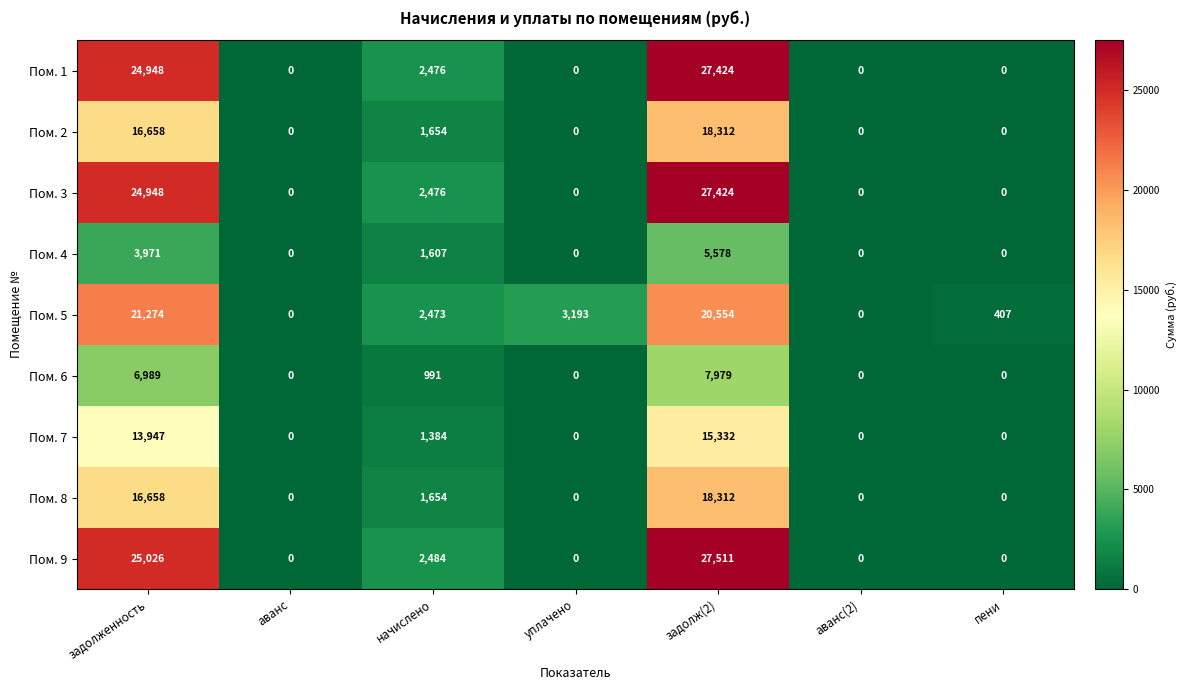

The value of Пом. 7 at задолж(2) is 15332. True or false?

True